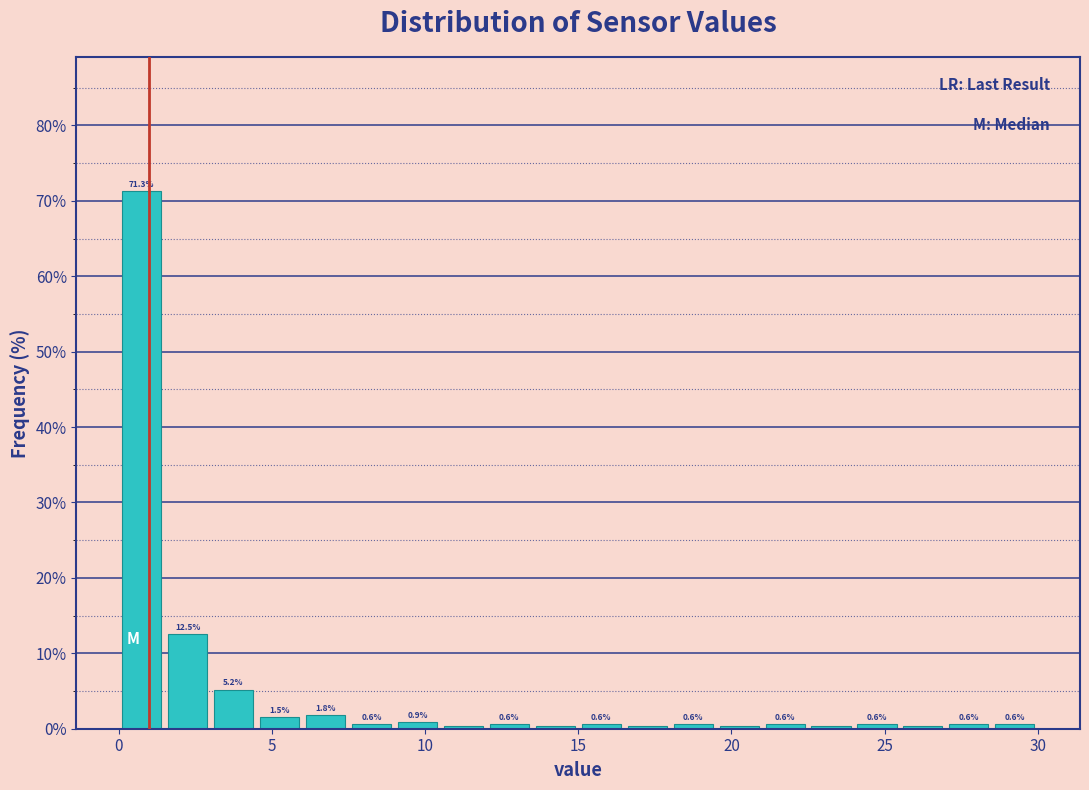

Around what value on the x-axis is the tallest bar? Give the approximate position of its centre, as read against the axis.

1.0